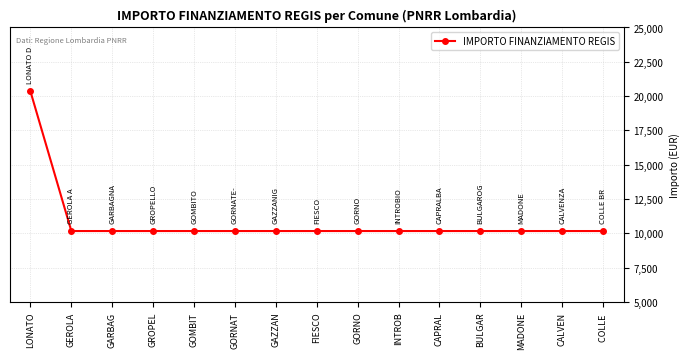

What is the change in value from LONATO to GORNO?

-10172